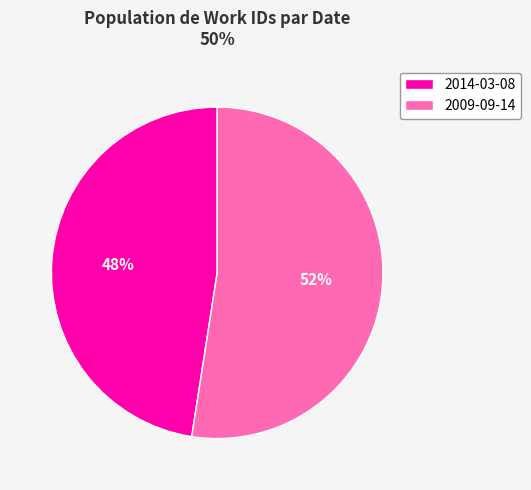

What is the smallest slice in the pie chart?

2014-03-08